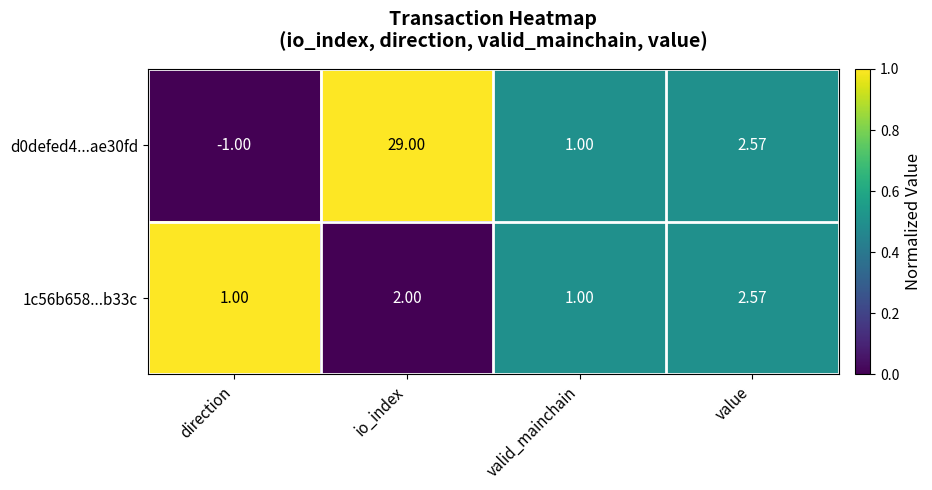

List the labels in order of d0defed4...ae30fd value, largest first.

io_index, value, valid_mainchain, direction